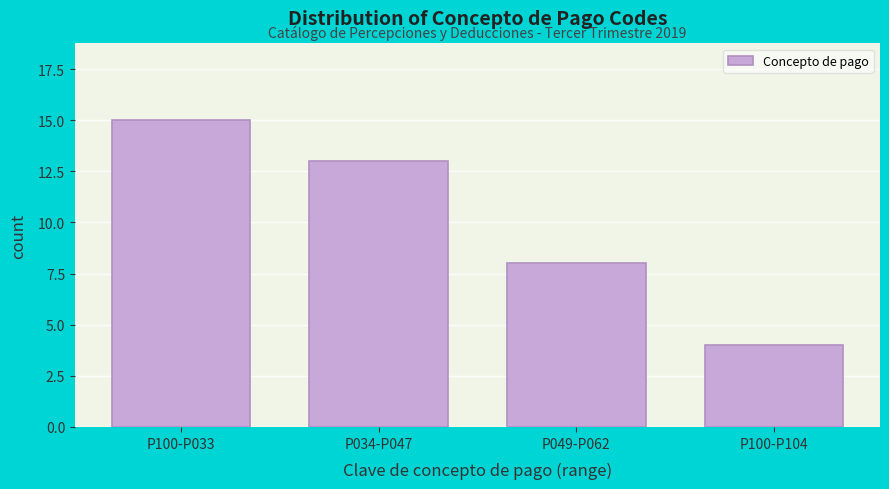

Reading right to left, what are all the values shown in this chart?

P100-P104=4	P049-P062=8	P034-P047=13	P100-P033=15